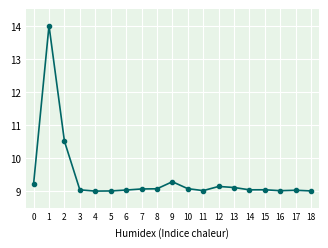

What is the smallest value displayed?

9.0